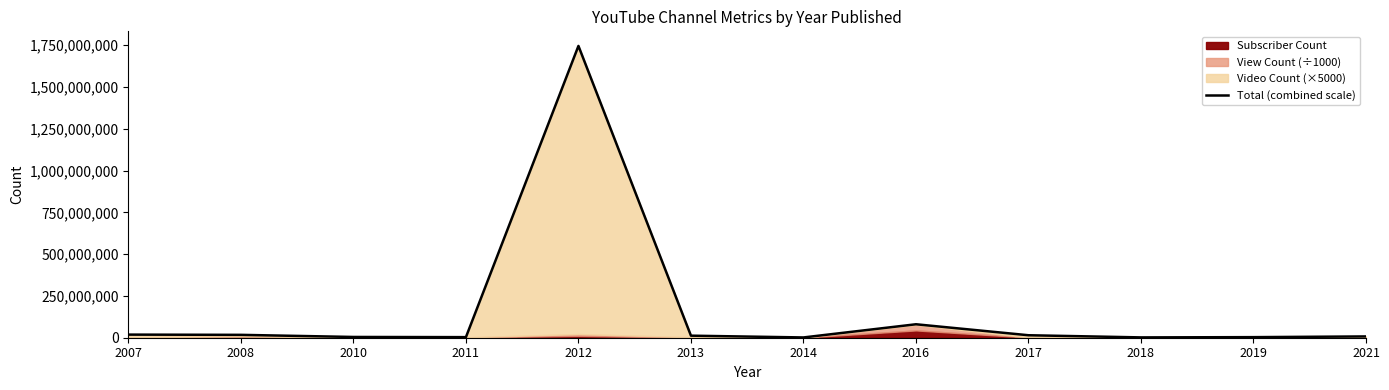

Rank the categories by value from highest to lowest.

2012, 2016, 2007, 2008, 2017, 2013, 2021, 2010, 2011, 2019, 2018, 2014